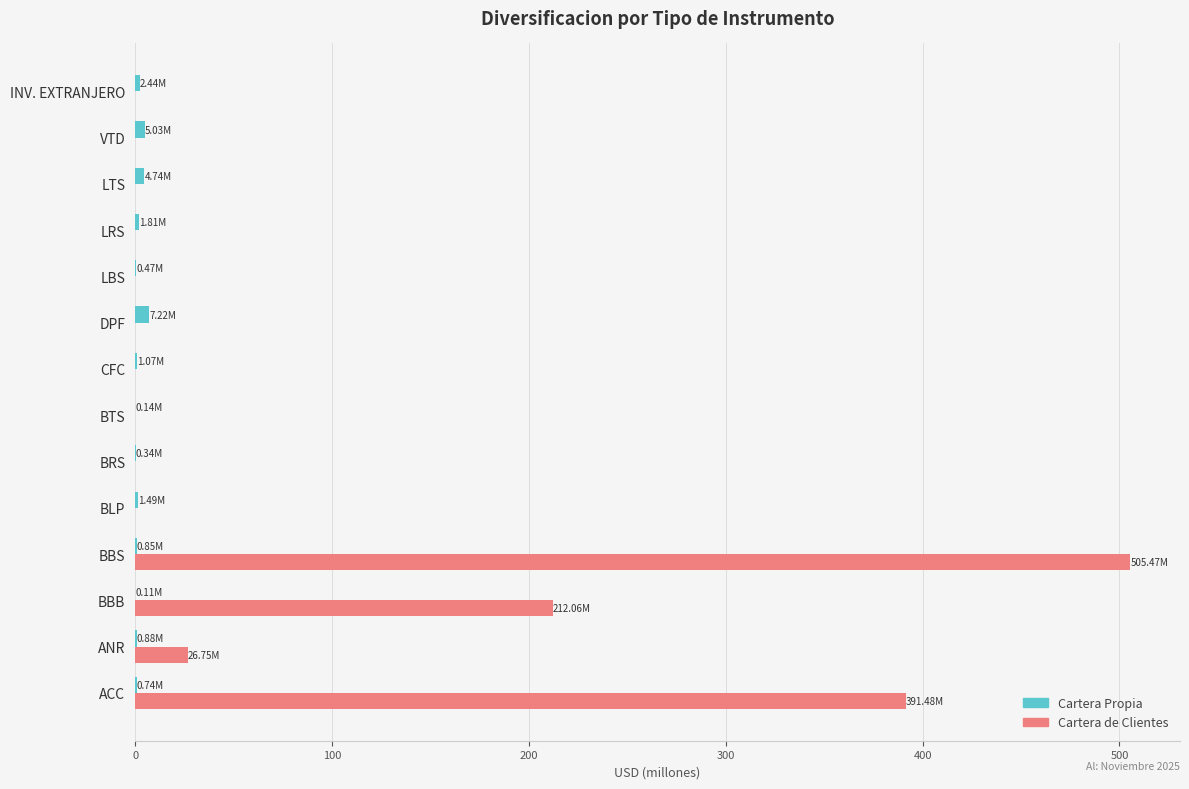

Which series changed the most between BBB and BLP?

Cartera de Clientes